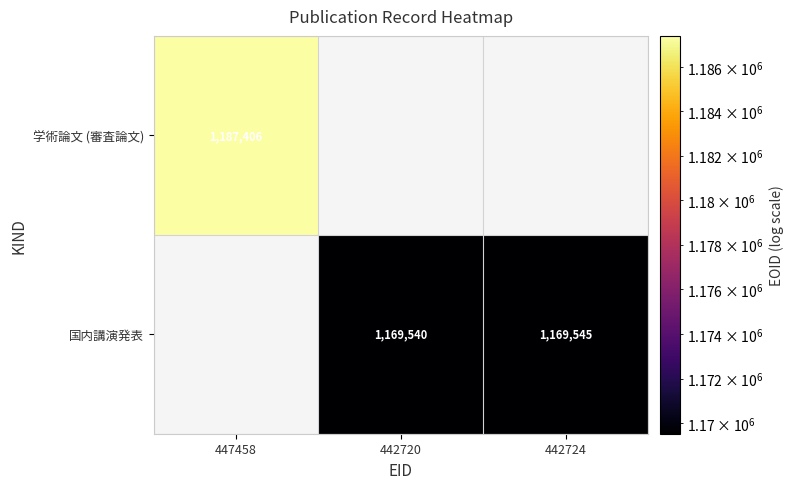

True or false: 国内講演発表 has a value of 1169540 at 442720.

True